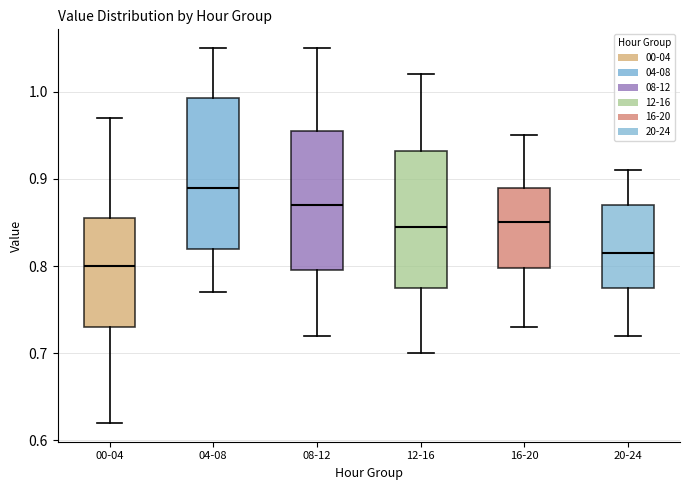

Comparing the boxes themselves (not the whiskers), which one is the tallest?

04-08